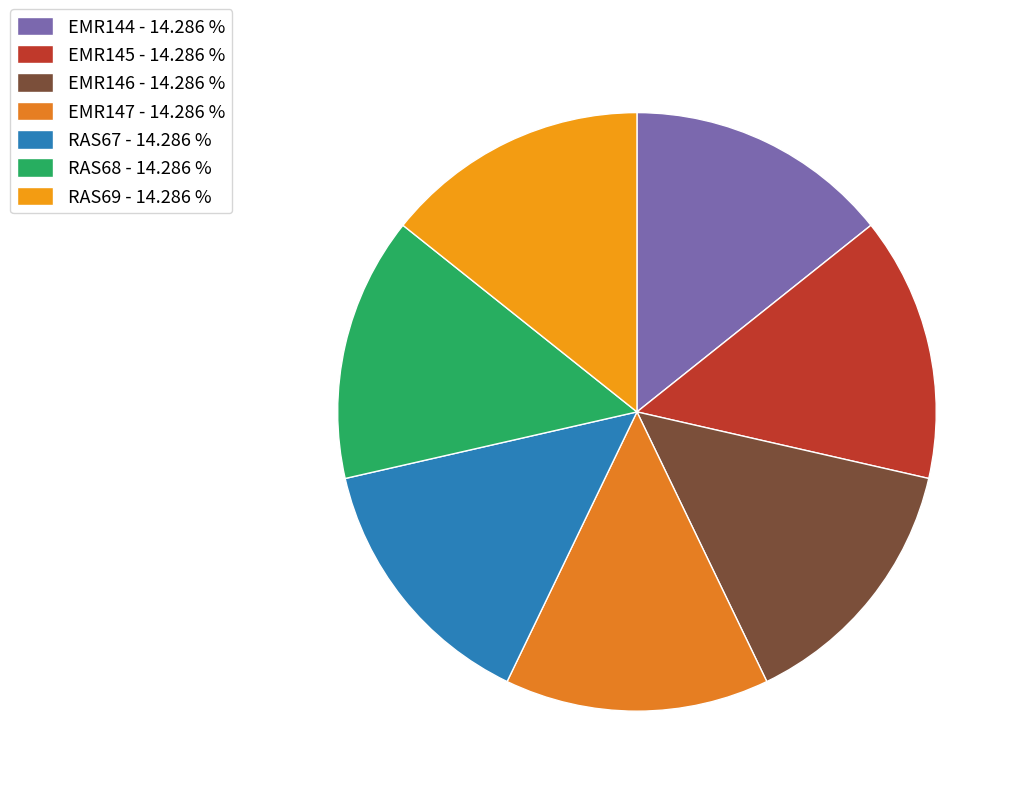

How much of the chart is everything except RAS69?

85.7%